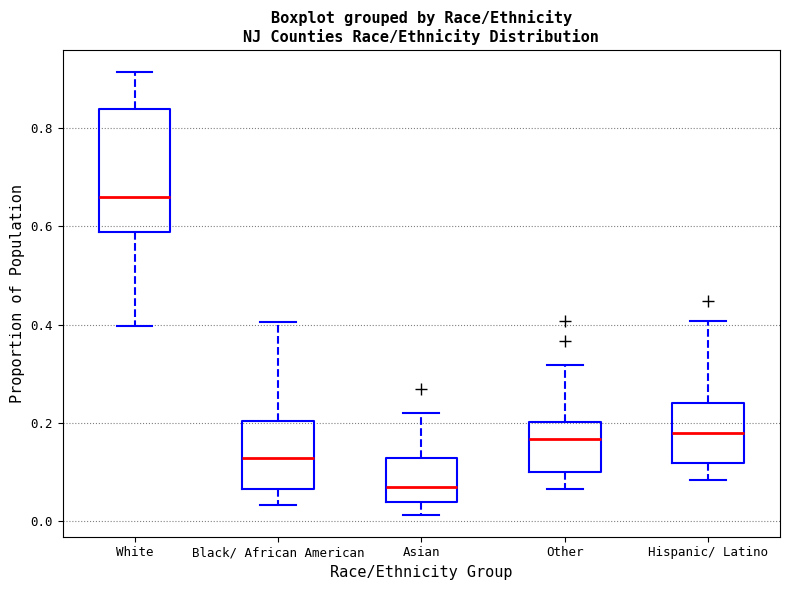

Where does the median line of the box for Other sit on the y-axis? The values are not printed on the chart, so give them approximately, as read against the axis.

0.16